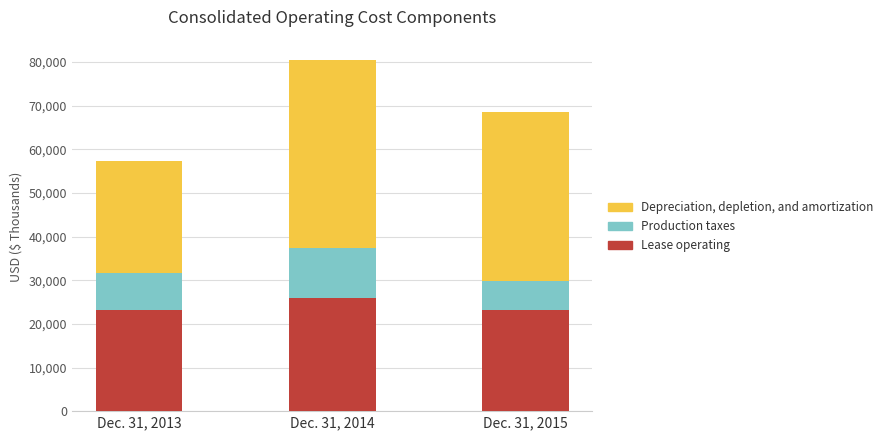

What is the total value across all series at Dec. 31, 2014?

80476